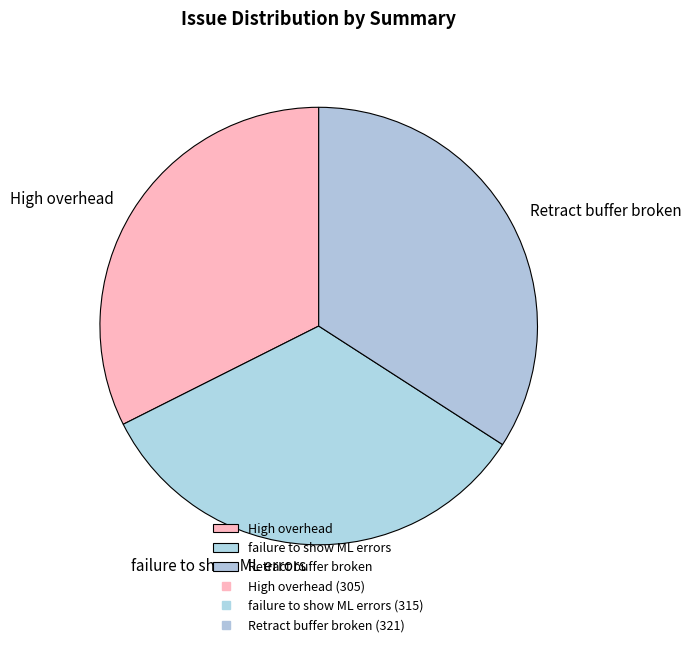

The Retract buffer broken slice represents 20% of the pie. True or false?

False